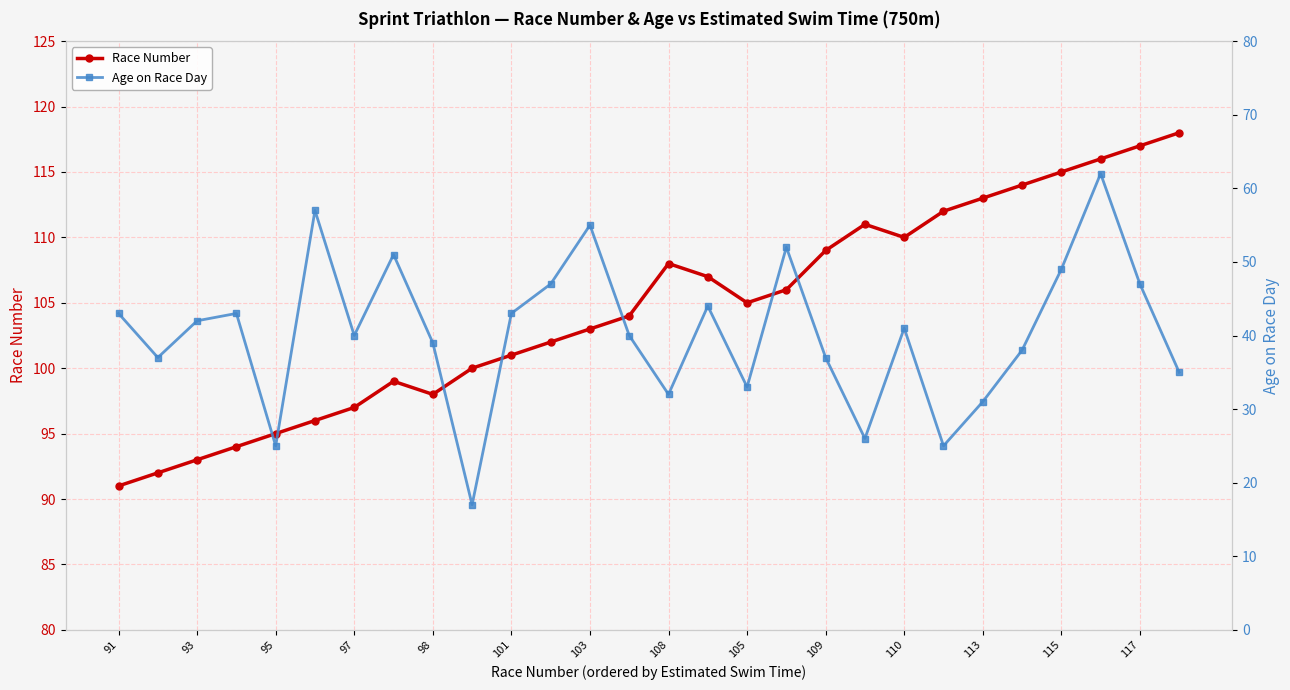

True or false: Race Number has more than 1 interior local peaks.

True